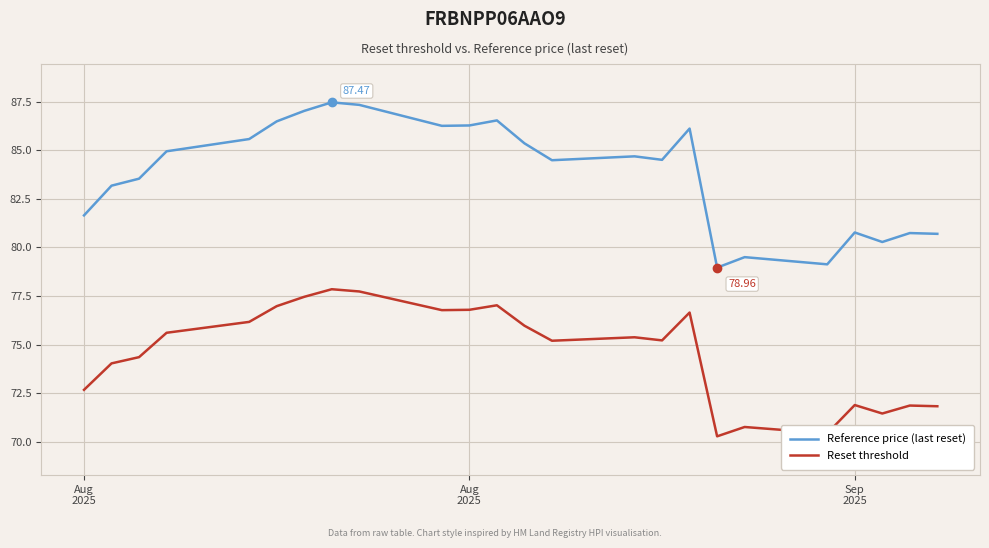

Which series has the largest range (max minus min)?

Reference price (last reset)